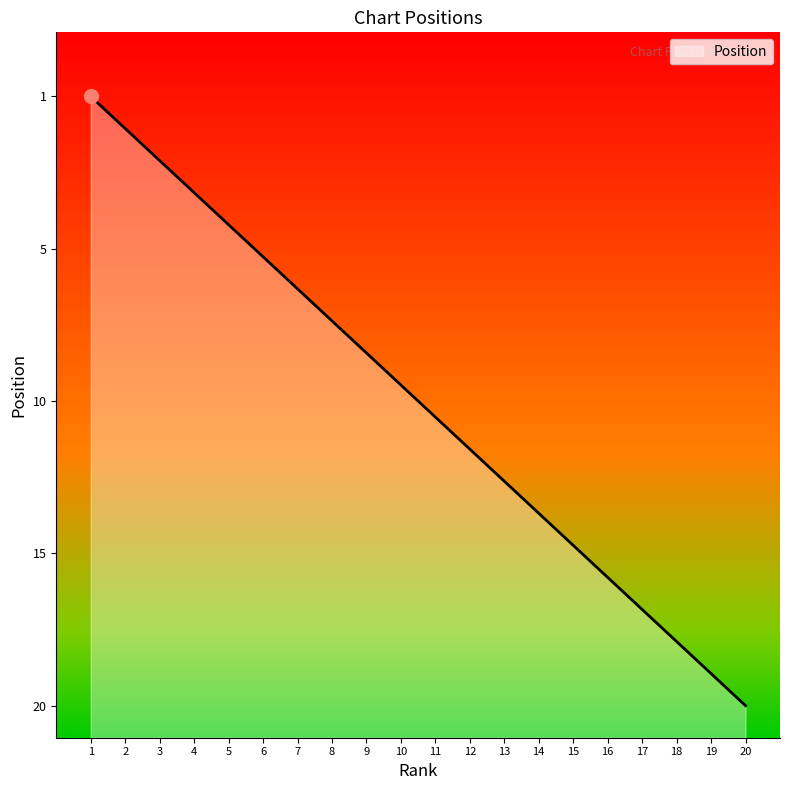

Does the chart display data point markers on the line(s)?

No